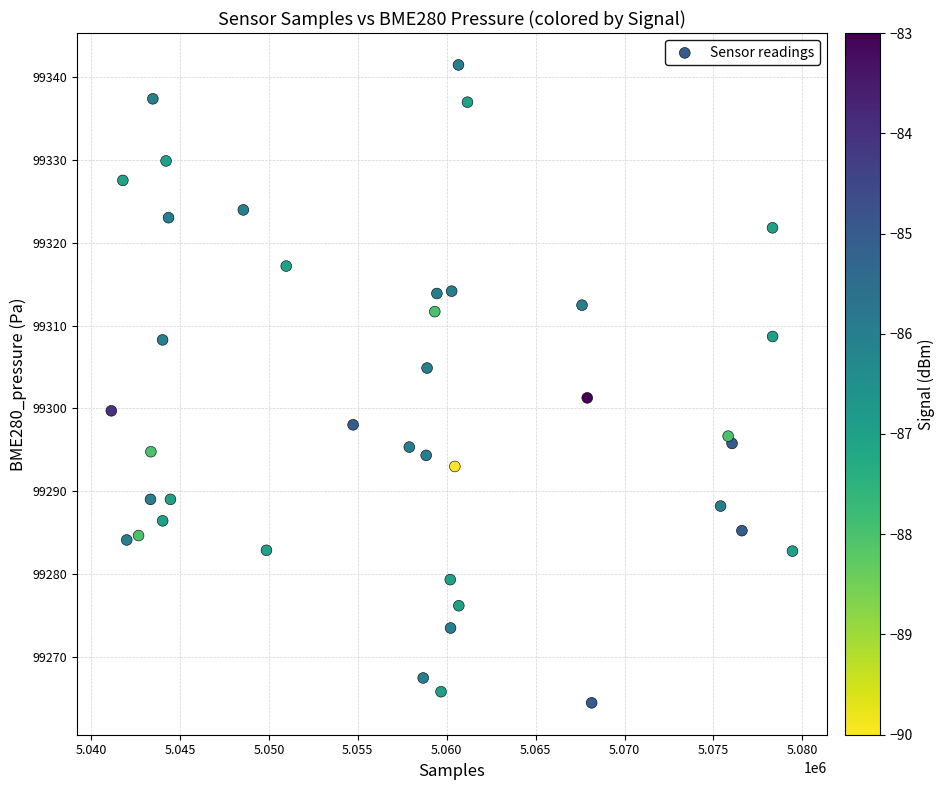

What is the range of X values (max minus min)?

38307.0